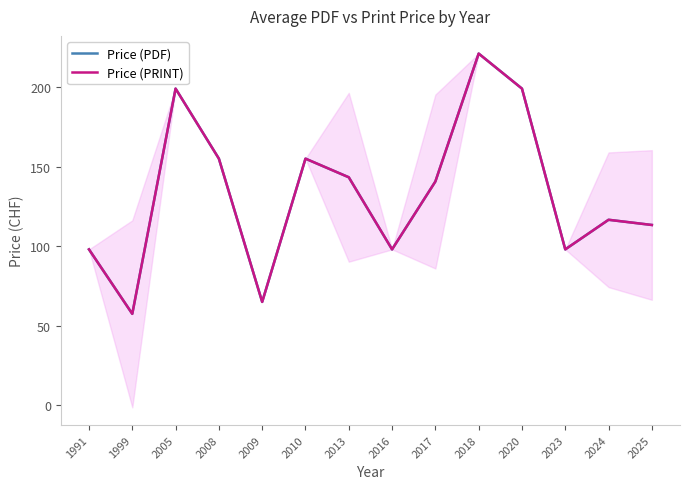

How many values in the Price (PDF) series exceed 140?

7